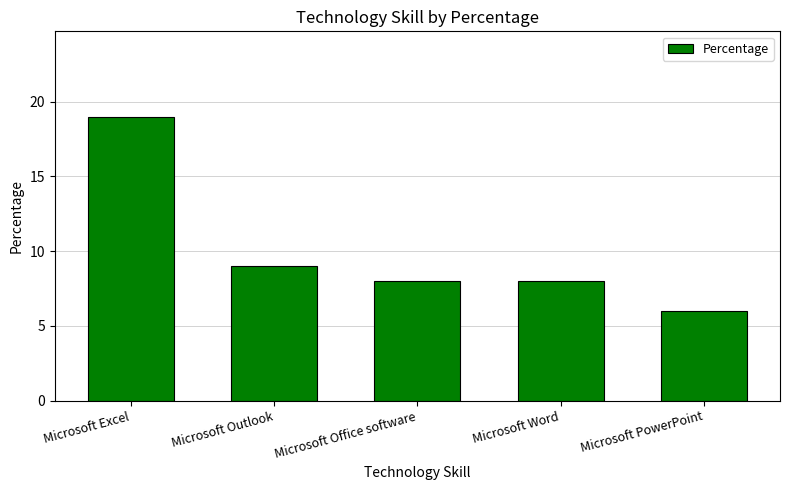

Between Microsoft Office software and Microsoft Excel, which is larger?

Microsoft Excel